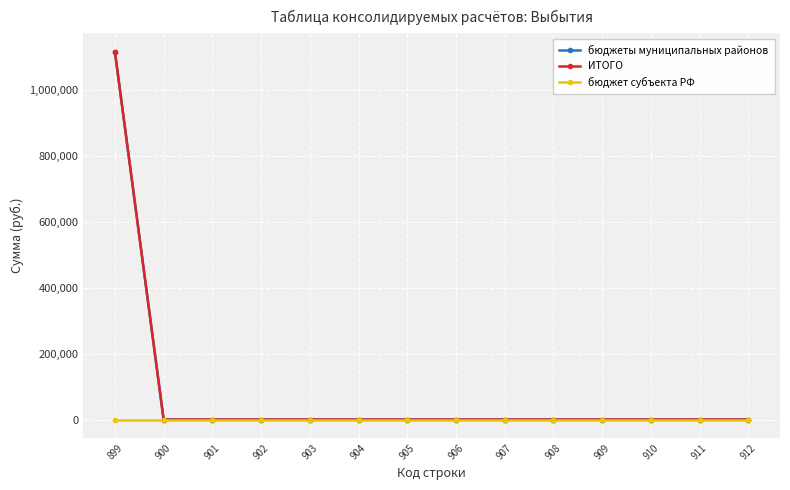

Is this an area chart (filled region under the line)?

No